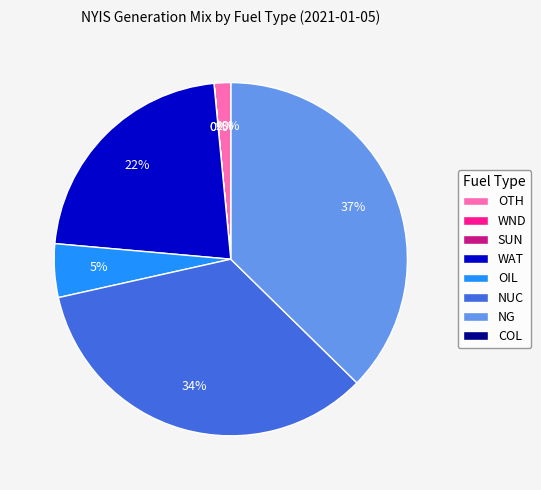

Which has a higher value, OTH or SUN?

OTH